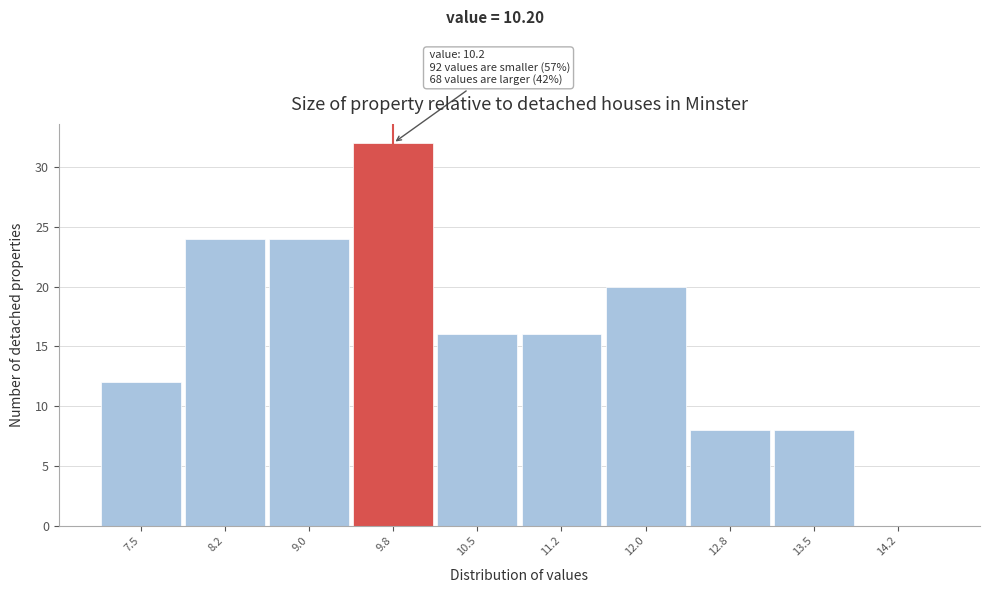

Reading left to right, what are all the values shown in this chart?

7.5=12	8.2=24	9.0=24	9.8=32	10.5=16	11.2=16	12.0=20	12.8=8	13.5=8	14.2=0